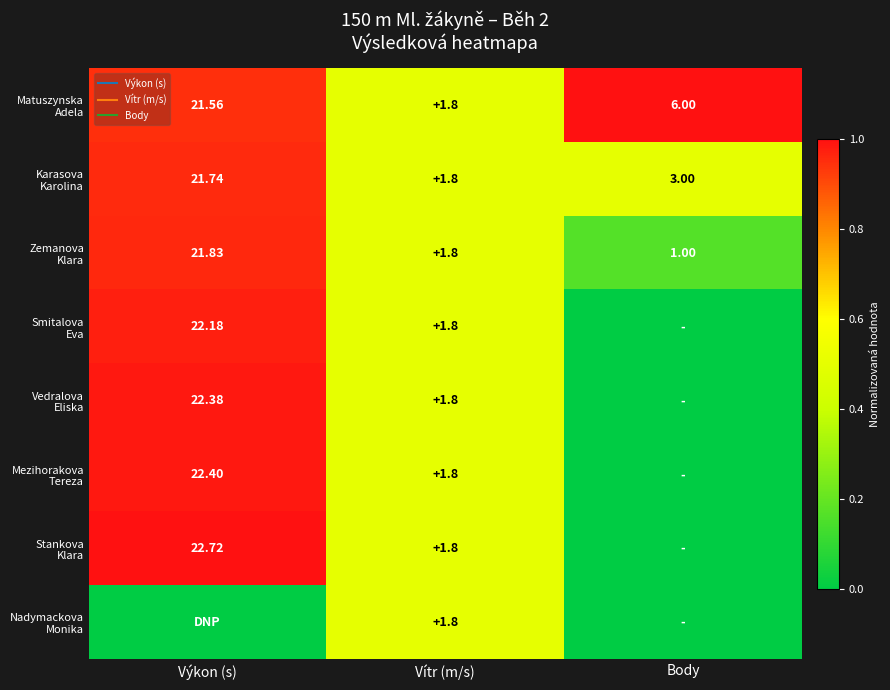

Rank the categories by Zemanova Klara value from lowest to highest.

Body, Vítr (m/s), Výkon (s)